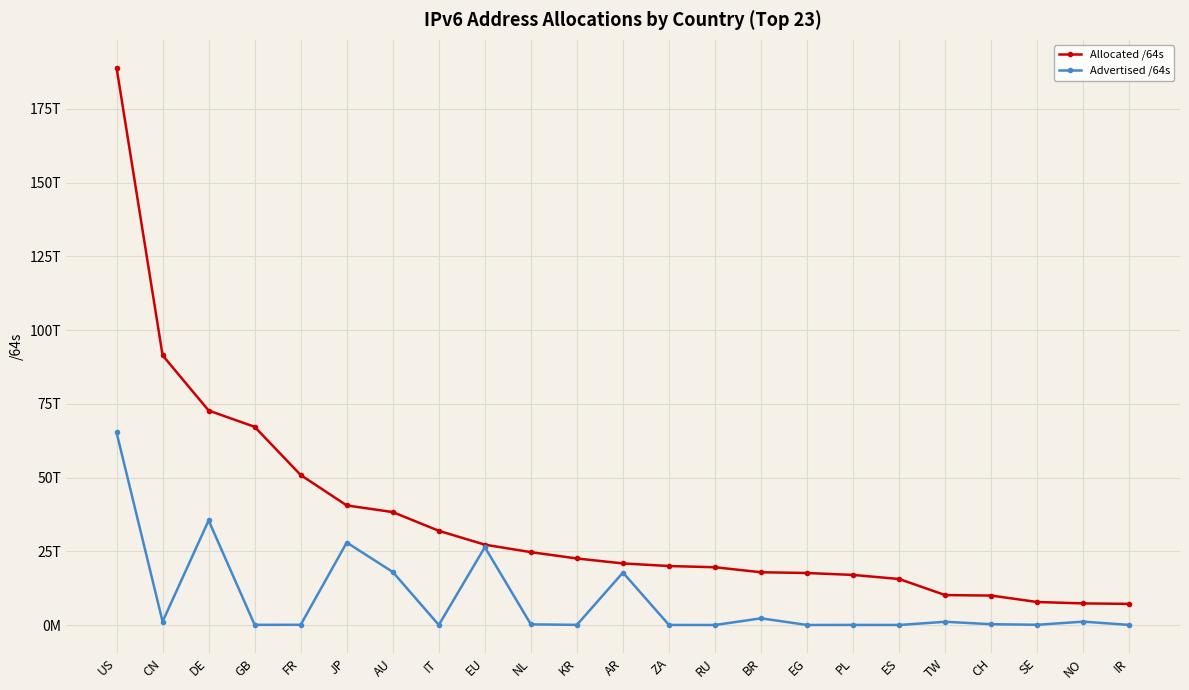

What is the sum of the Advertised /64s values at SE and BR?

2352390340608